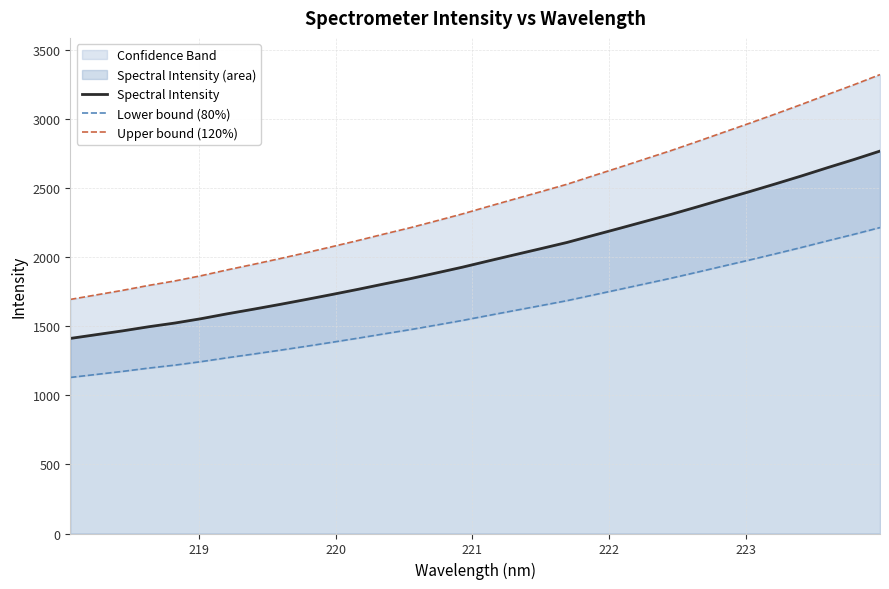

What is the highest value of the Spectral Intensity series?

2771.0